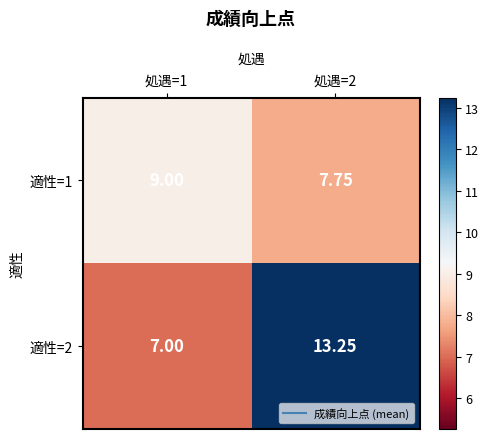

Reading left to right, what are all the values shown in this chart?

適性=1: 処遇=1=9.0	処遇=2=7.8
適性=2: 処遇=1=7.0	処遇=2=13.2